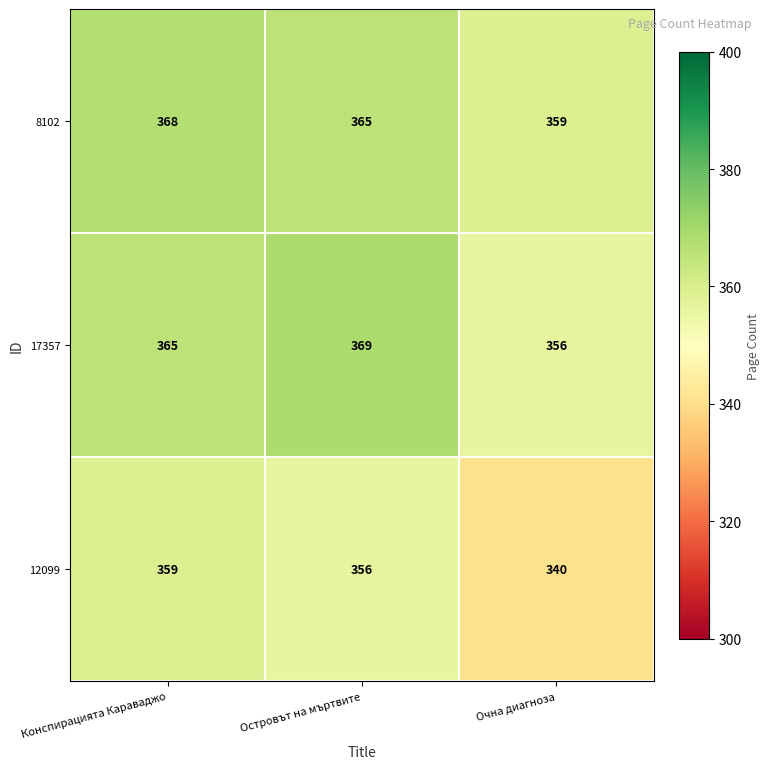

What is the spread (max minus min) of values at Островът на мъртвите?

13